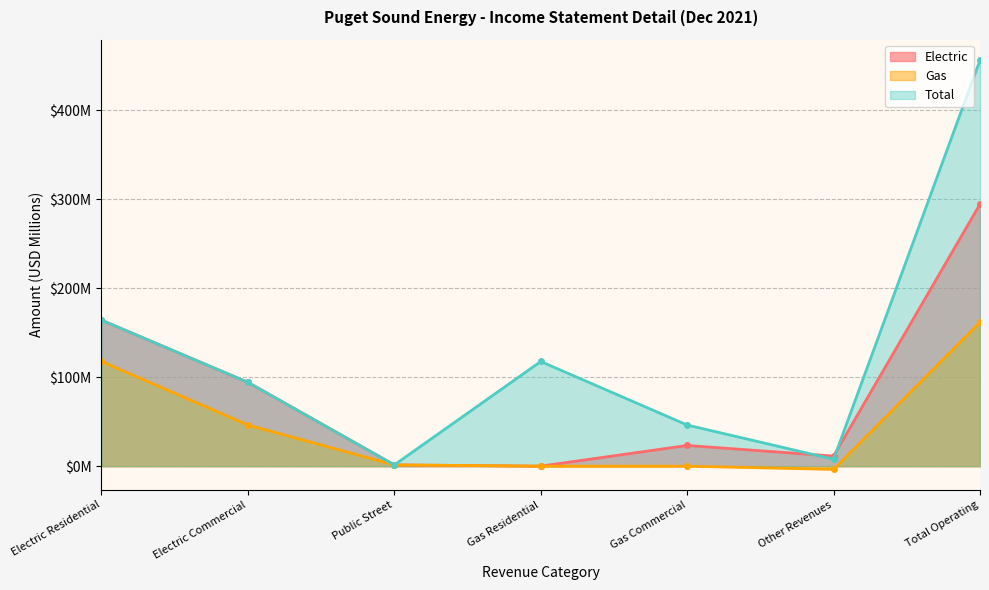

At which label does Electric reach its peak?

Total Operating